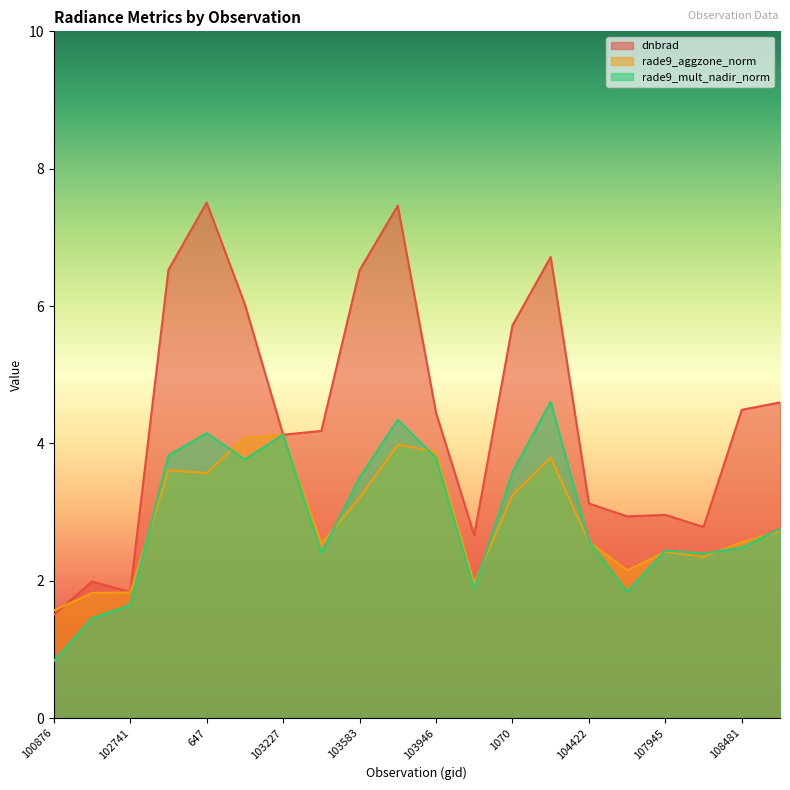

What is the difference between the second highest and second lowest values in the dnbrad series?

5.6